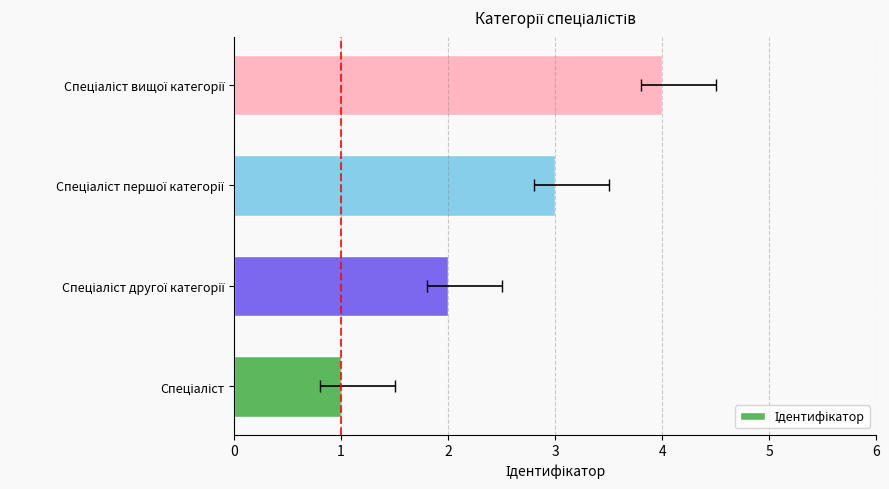

Read the value at Спеціаліст другої категорії.

2